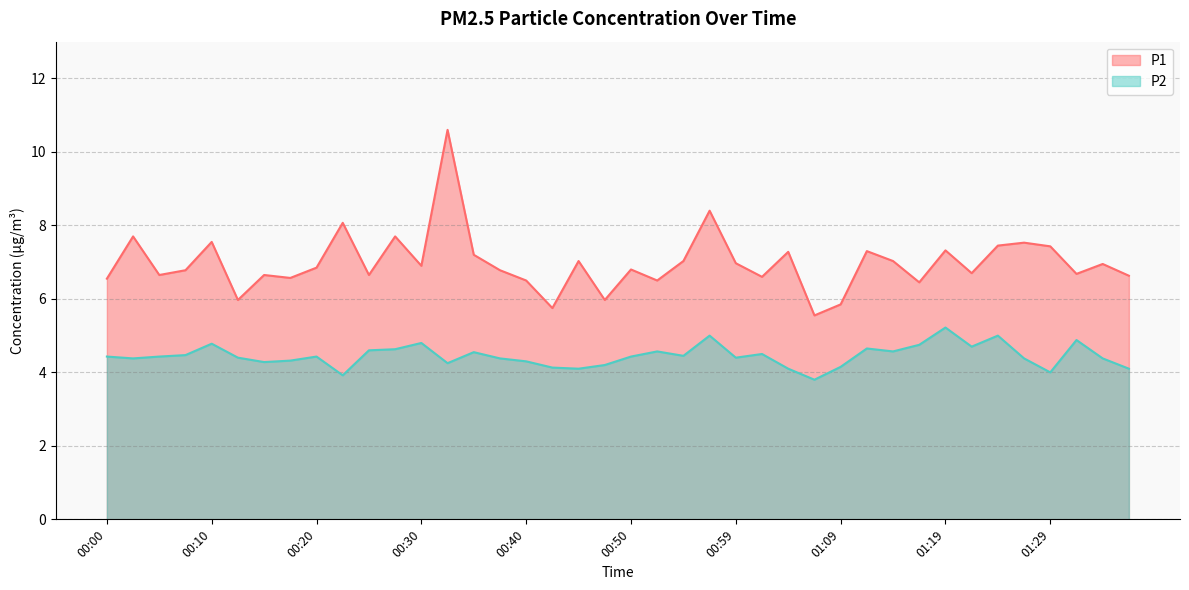

What is the average value of the P1 series?

7.0